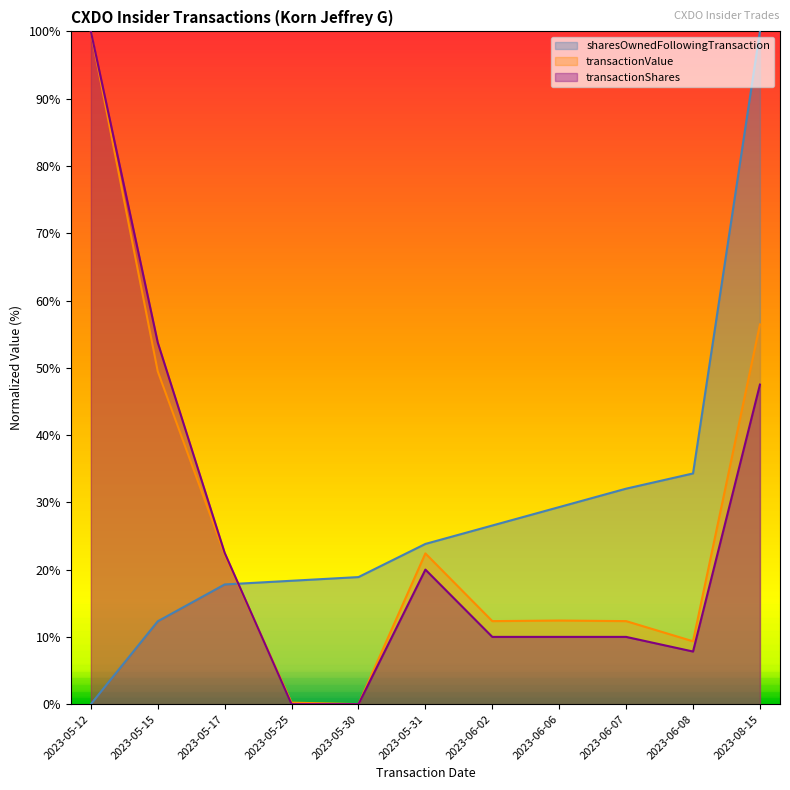

What is the maximum value shown in the chart?

100.0